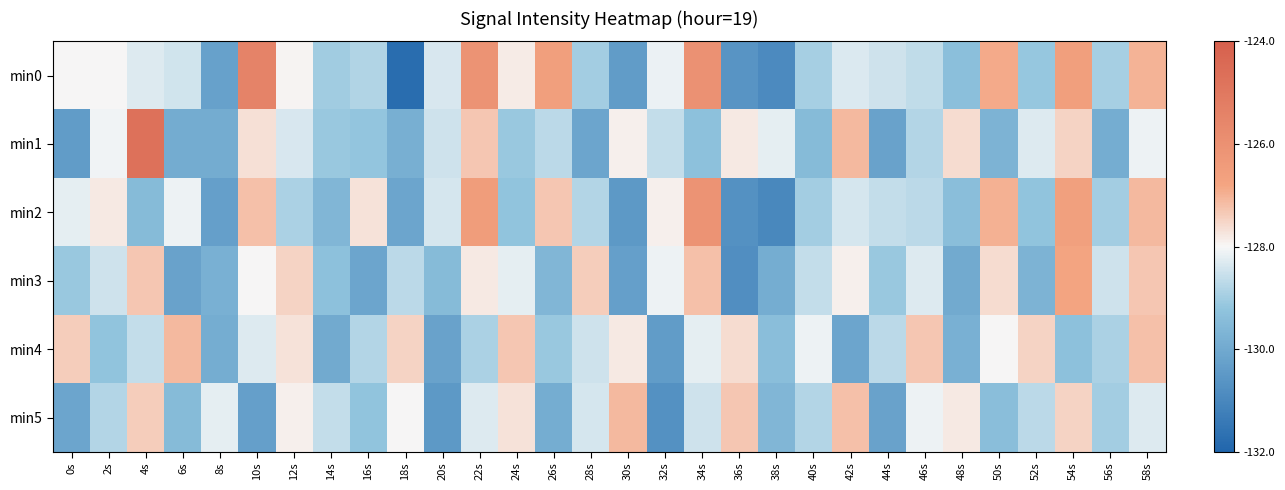

Which category has the lowest value across all series?

18s